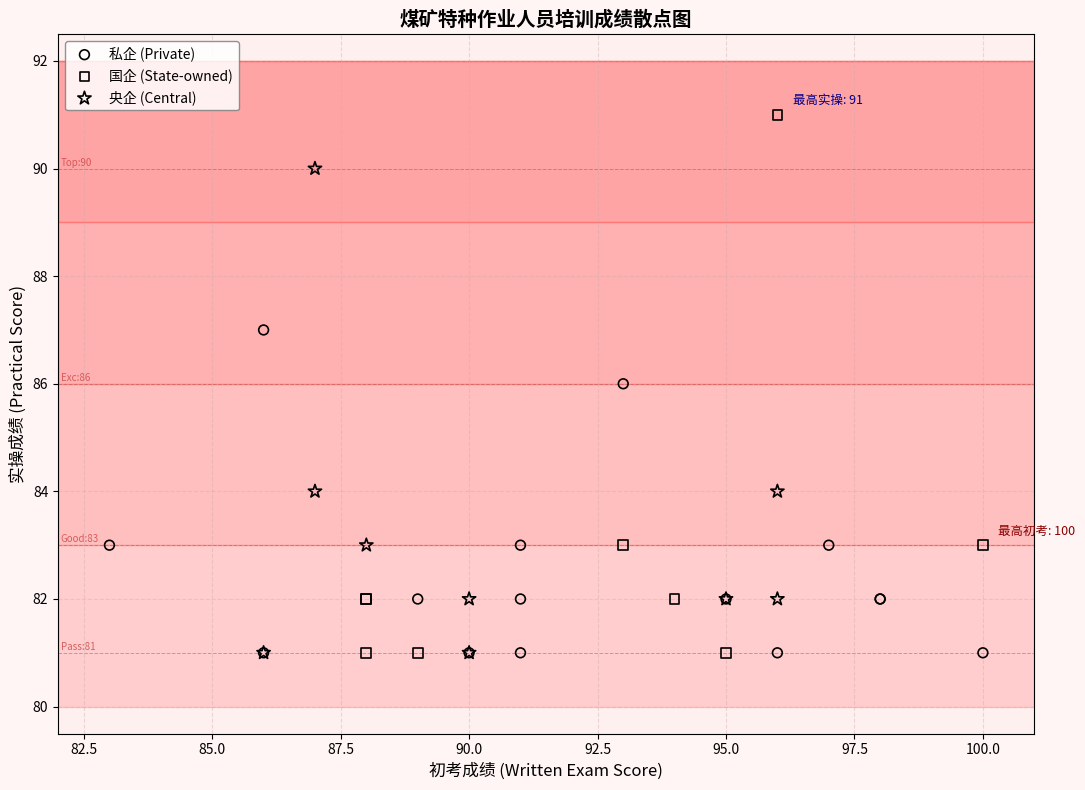

Which series reaches the maximum Y coordinate?

国企 (State-owned)